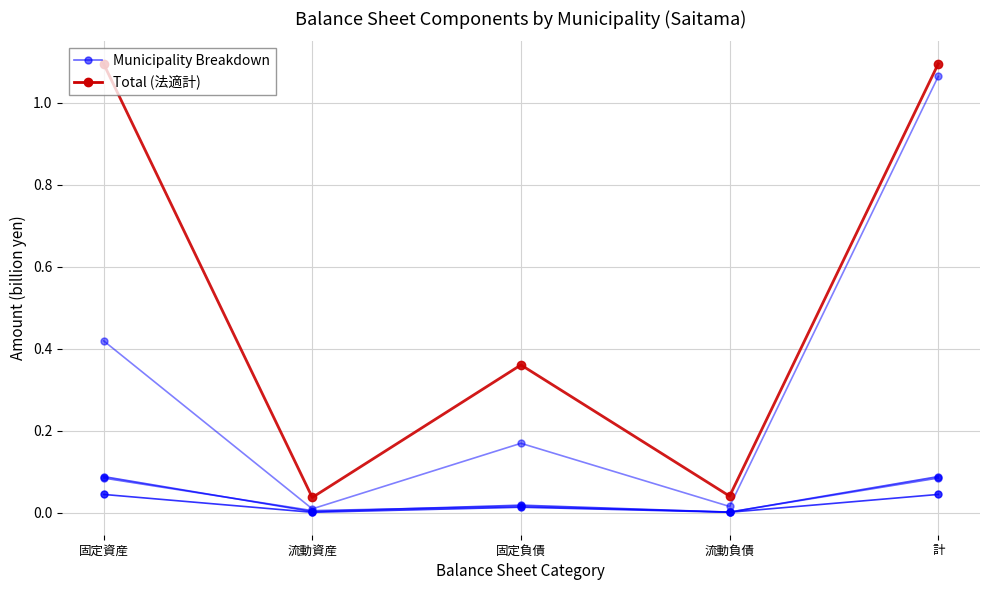

At which category does さいたま市 reach its first local valley?

流動資産